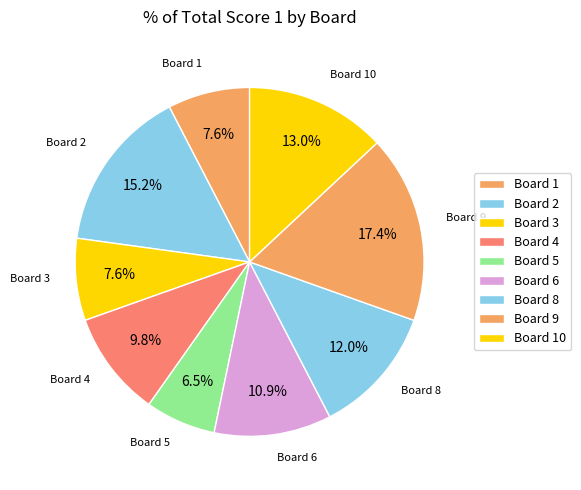

What is the total percentage of Board 2 and Board 9?

32.6%